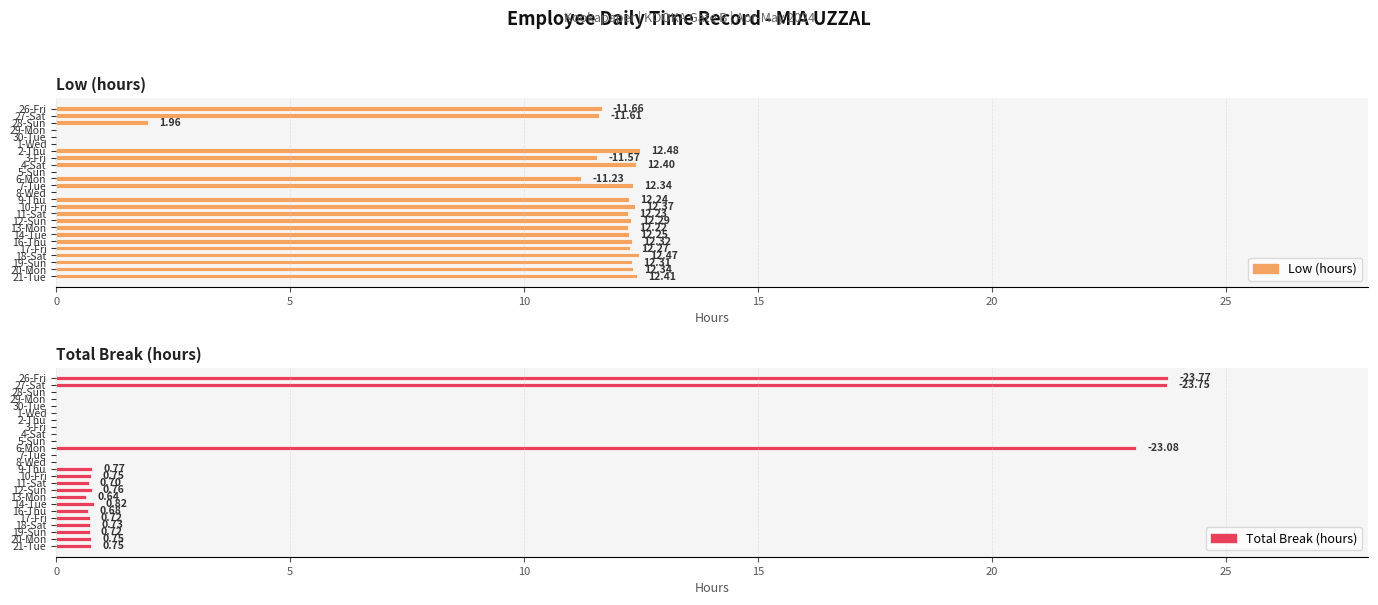

Is the value of Total Break (hours) at 18-Sat greater than the value of Low (hours) at 29-Mon?

Yes